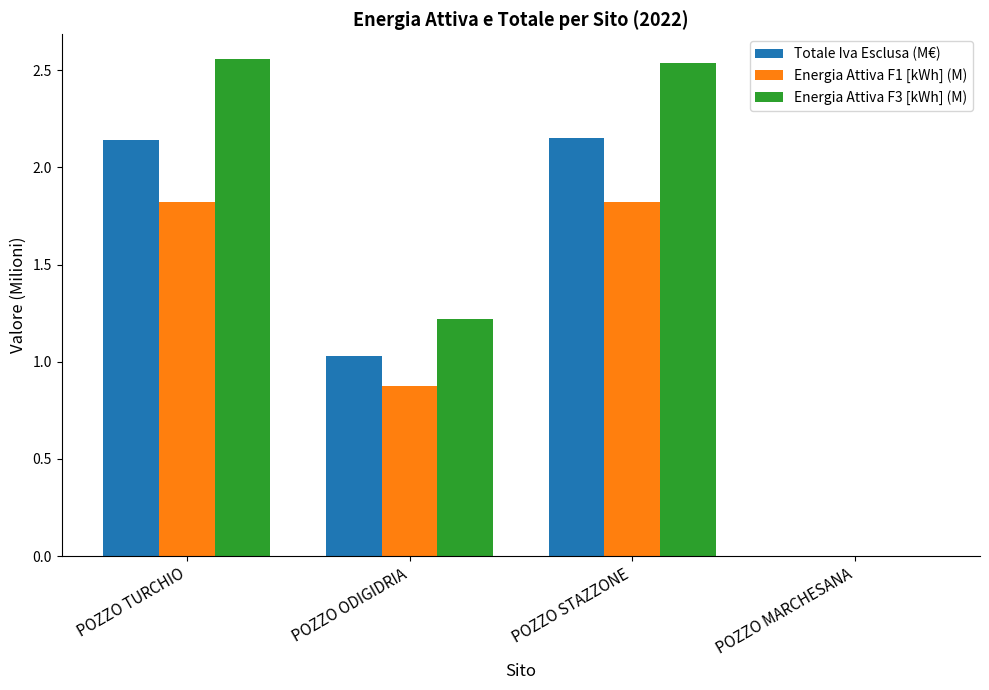

What is the spread (max minus min) of values at POZZO TURCHIO?

0.7